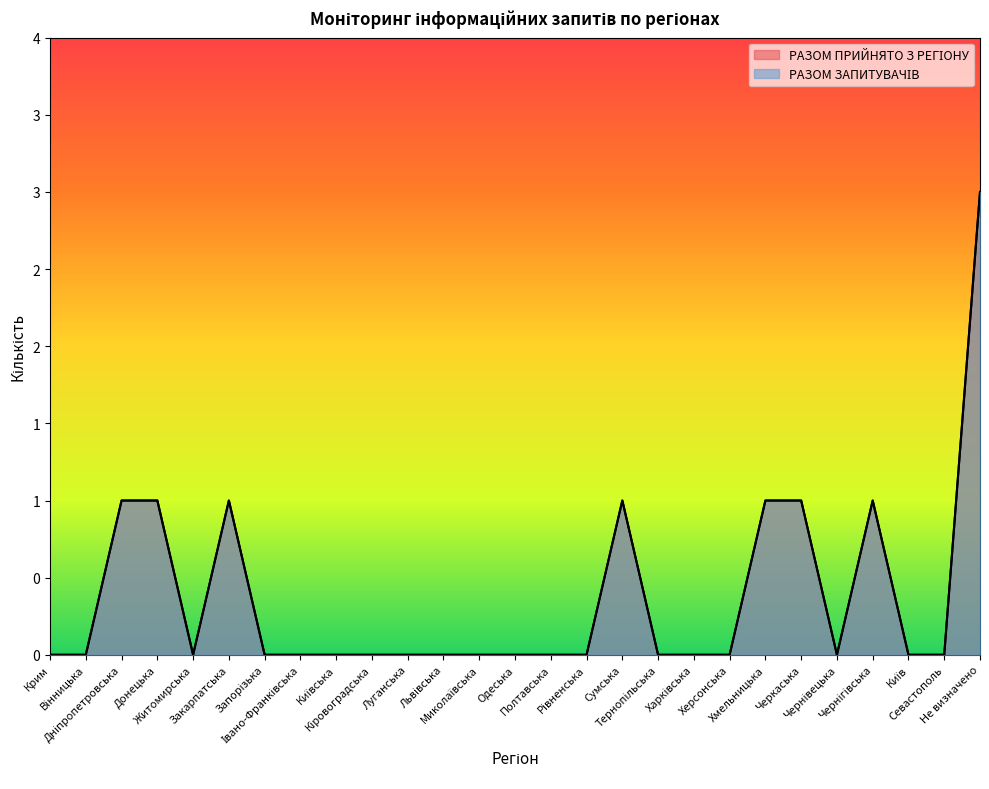

Which has a higher value, Київська or Крим?

Київська